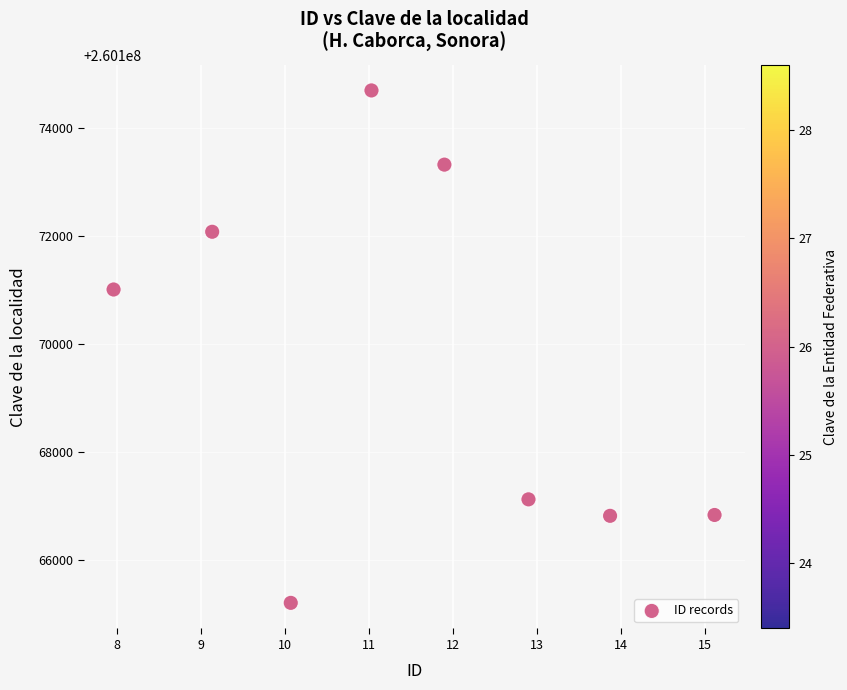

What Y value in the scatter plot is closest to 260169953?

260171012.2